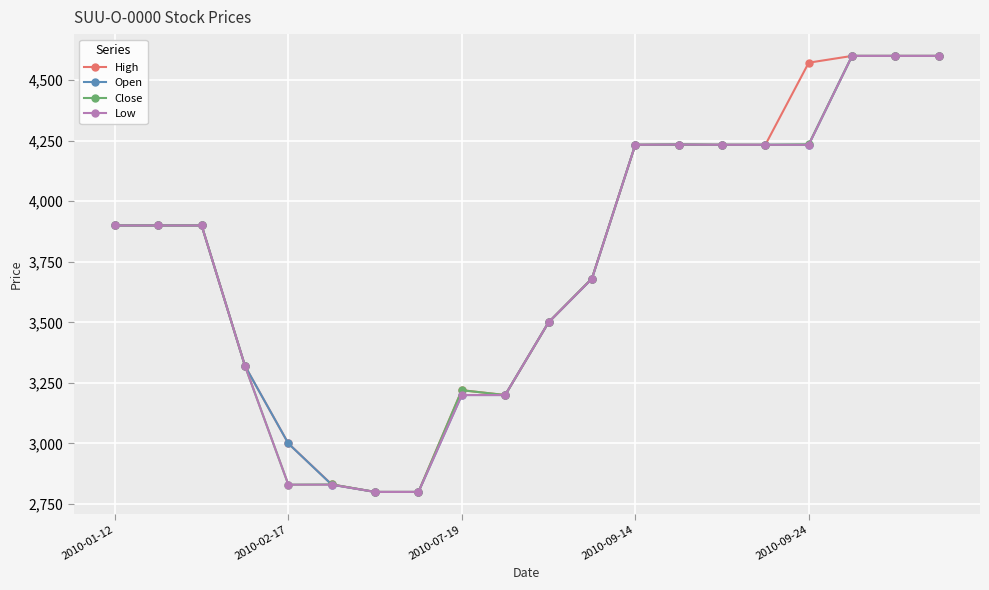

What is the smallest value displayed?

2800